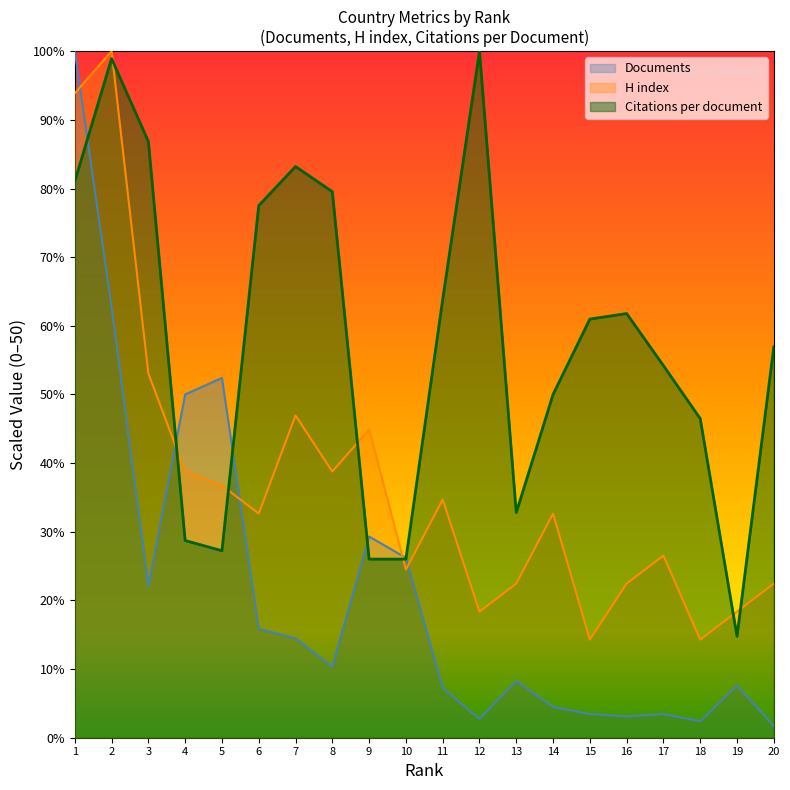

At how many categories does at least one series exceed 7?

20